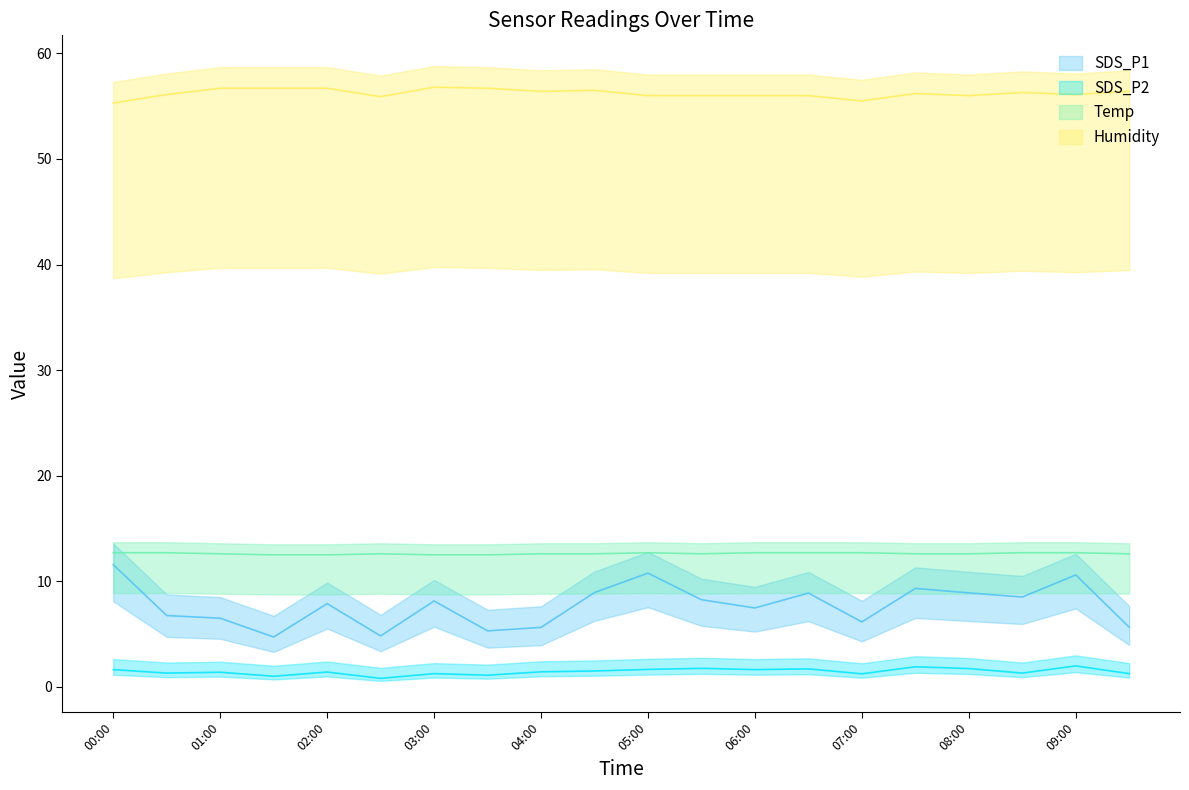

Count the number of data series in this chart.

4